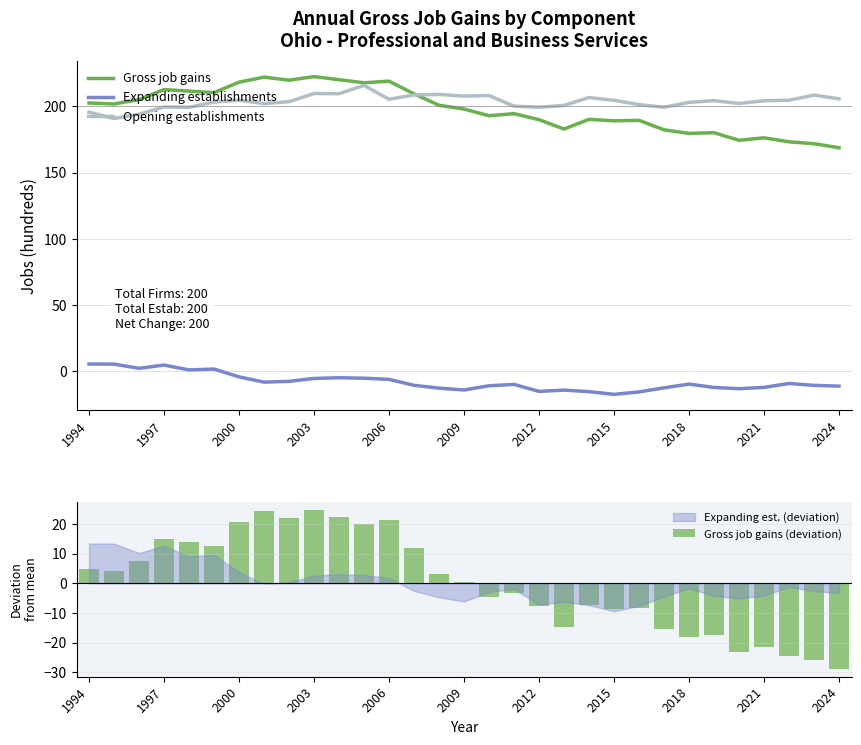

The Opening establishments series shows 55.9 at 2018. True or false?

False